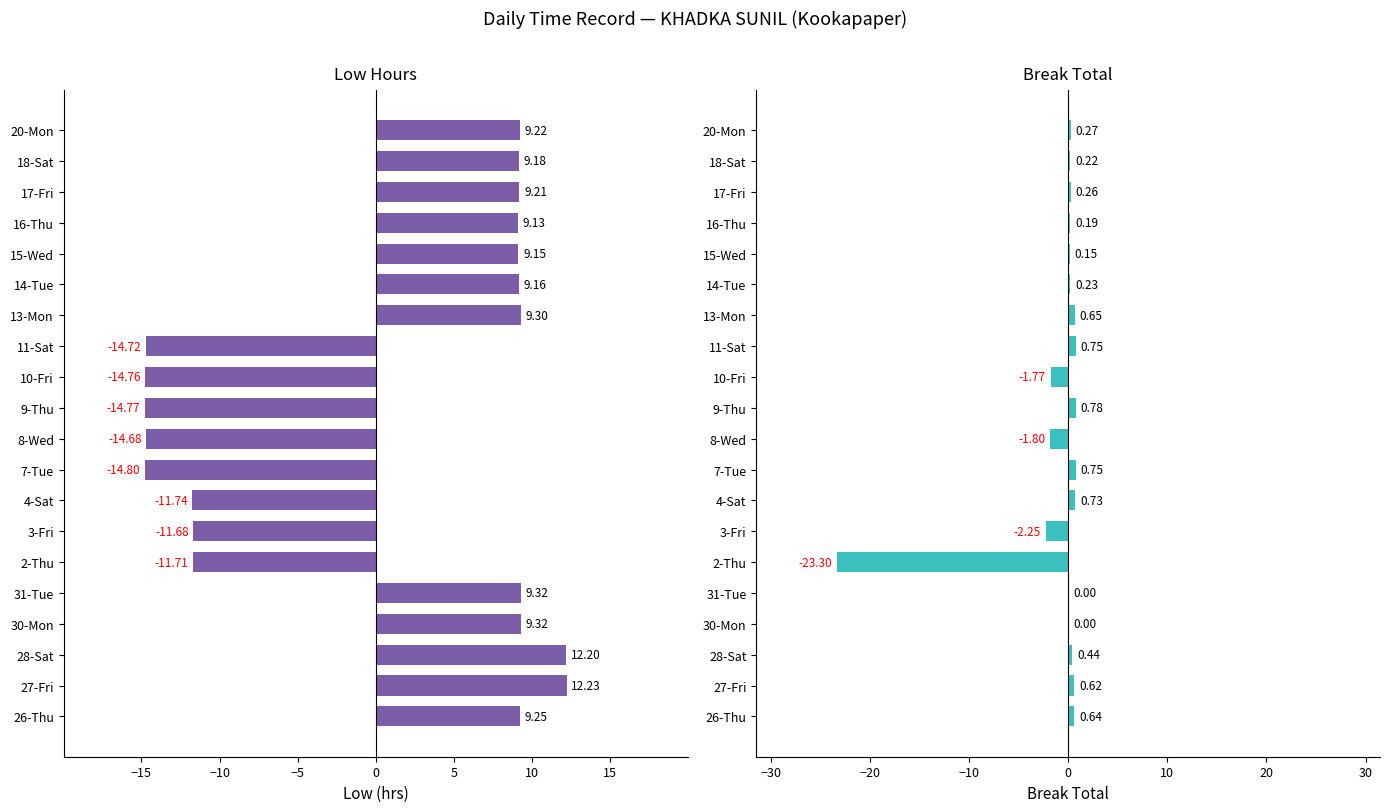

The value of Low (hours) at 17-Fri is 16.0. True or false?

False